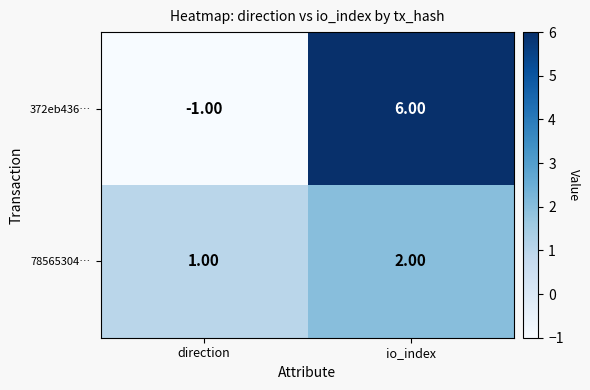

Is the value of 372eb436… at io_index greater than the value of 78565304… at io_index?

Yes